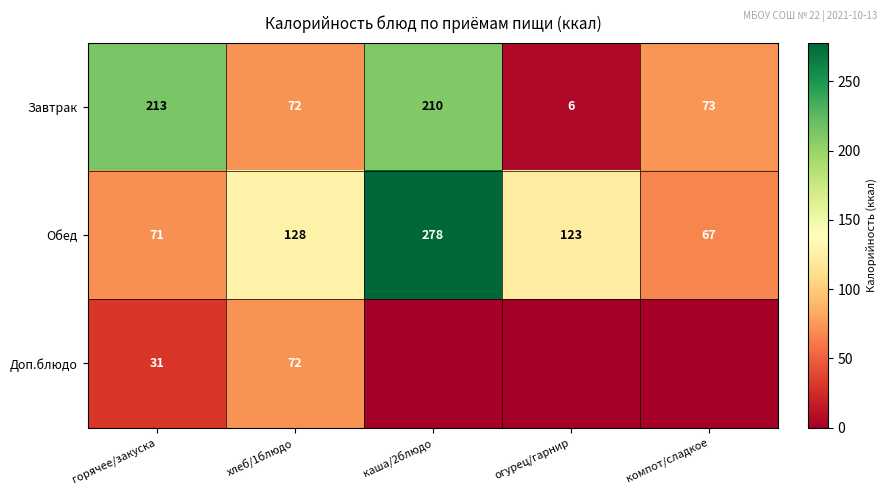

What is the maximum value for Обед?

278